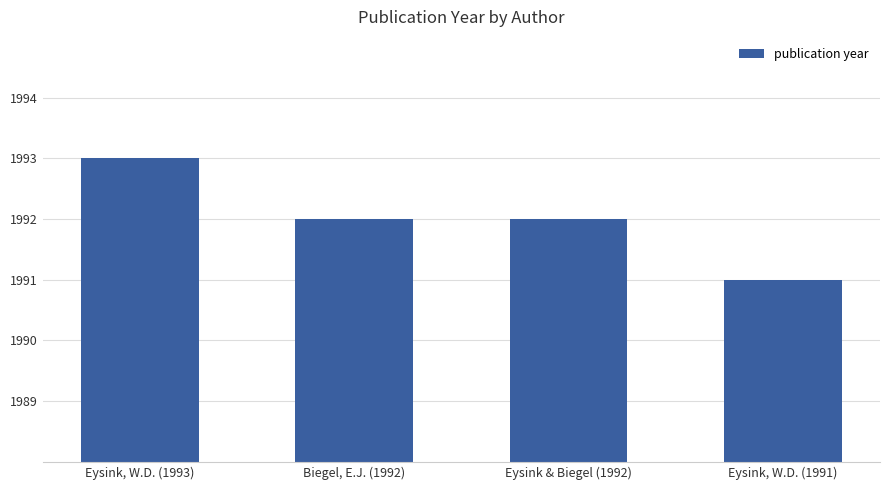

Are the bars grouped side by side (vs. stacked)?

No